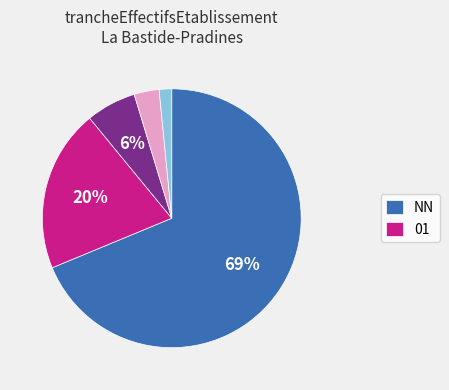

Does any single category account for the majority?

Yes